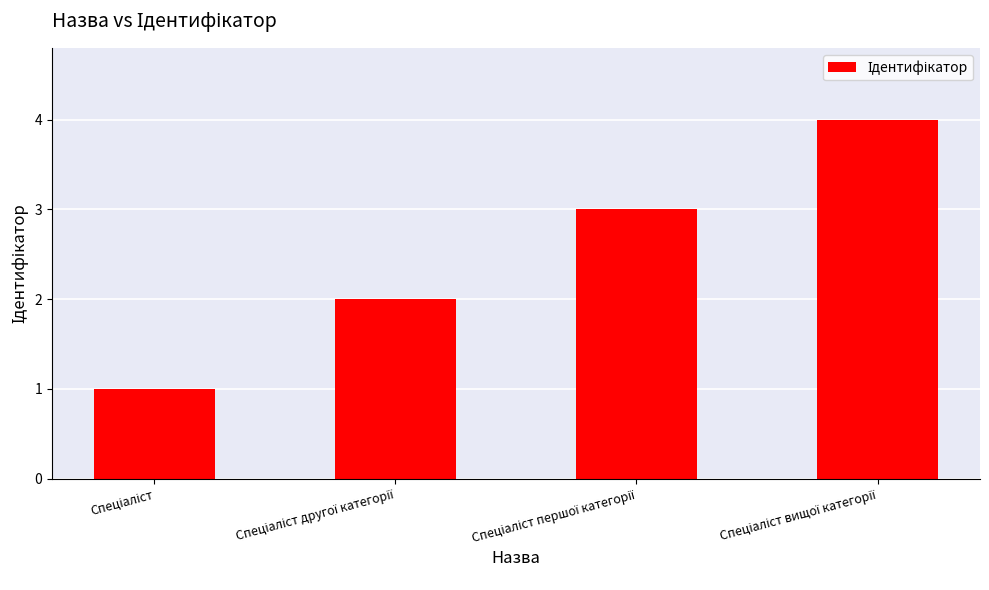

What is the difference between the maximum and minimum values?

3